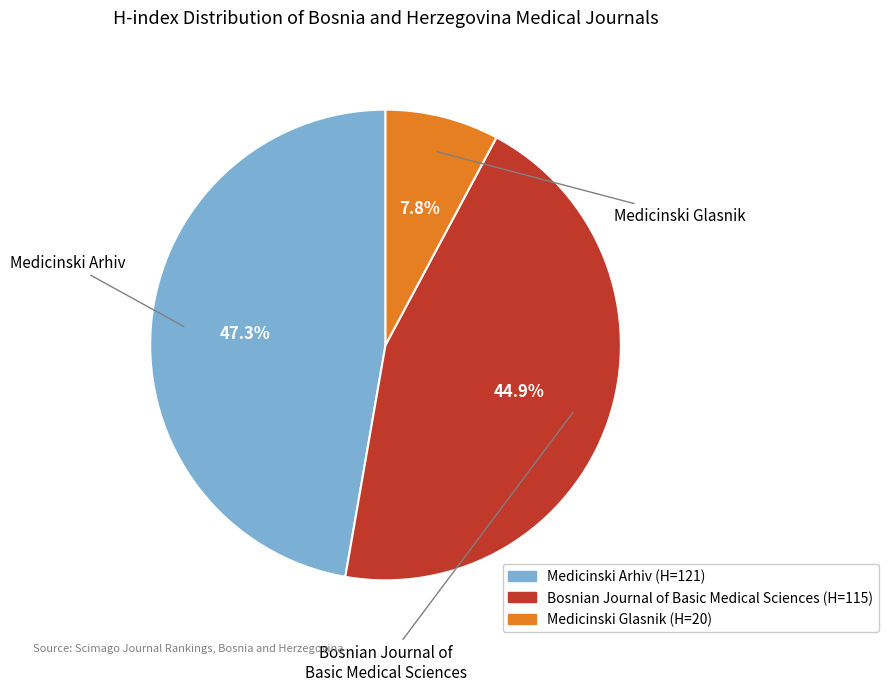

Which has a higher value, Medicinski Arhiv or Bosnian Journal of Basic Medical Sciences?

Medicinski Arhiv